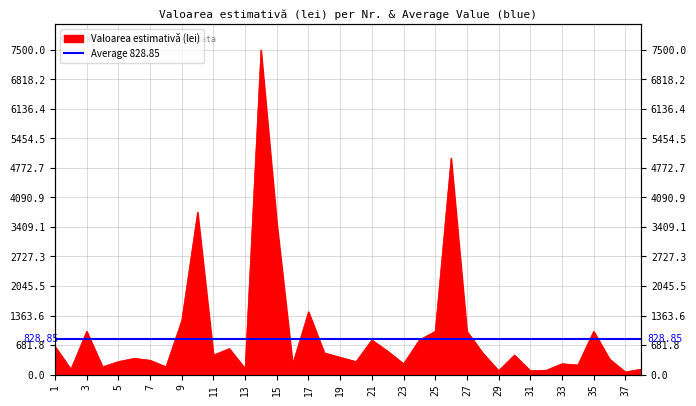

At which category does the data reach its first local valley?

2